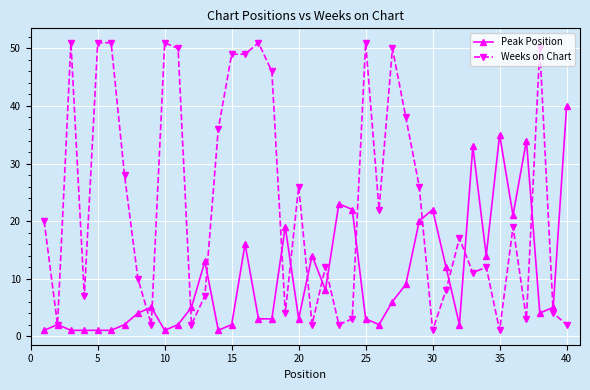

What is the highest value of the Weeks on Chart series?

51